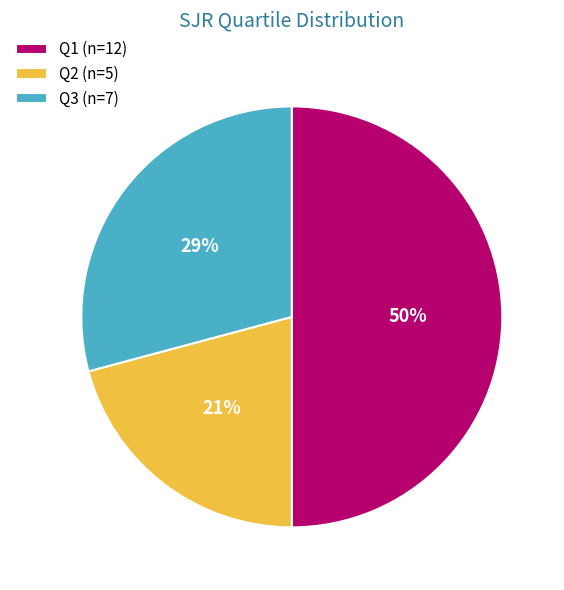

Does Q2 account for over 50% of the chart?

No